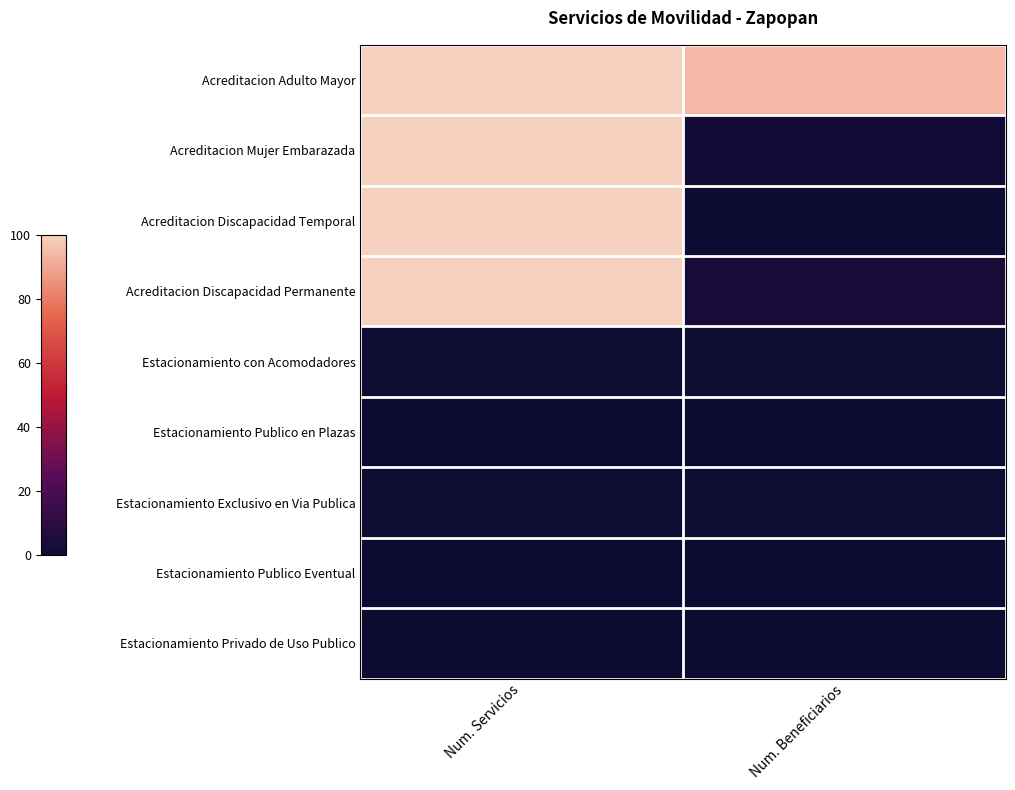

Reading left to right, transcribe all the data shown in this chart.

Acreditacion Adulto Mayor: Num. Servicios=100.0	Num. Beneficiarios=94.2
Acreditacion Mujer Embarazada: Num. Servicios=100.0	Num. Beneficiarios=2.4
Acreditacion Discapacidad Temporal: Num. Servicios=100.0	Num. Beneficiarios=0.3
Acreditacion Discapacidad Permanente: Num. Servicios=100.0	Num. Beneficiarios=3.2
Estacionamiento con Acomodadores: Num. Servicios=0.5	Num. Beneficiarios=0.5
Estacionamiento Publico en Plazas: Num. Servicios=0.1	Num. Beneficiarios=0.1
Estacionamiento Exclusivo en Via Publica: Num. Servicios=1.0	Num. Beneficiarios=0.7
Estacionamiento Publico Eventual: Num. Servicios=0.1	Num. Beneficiarios=0.1
Estacionamiento Privado de Uso Publico: Num. Servicios=0.1	Num. Beneficiarios=0.0